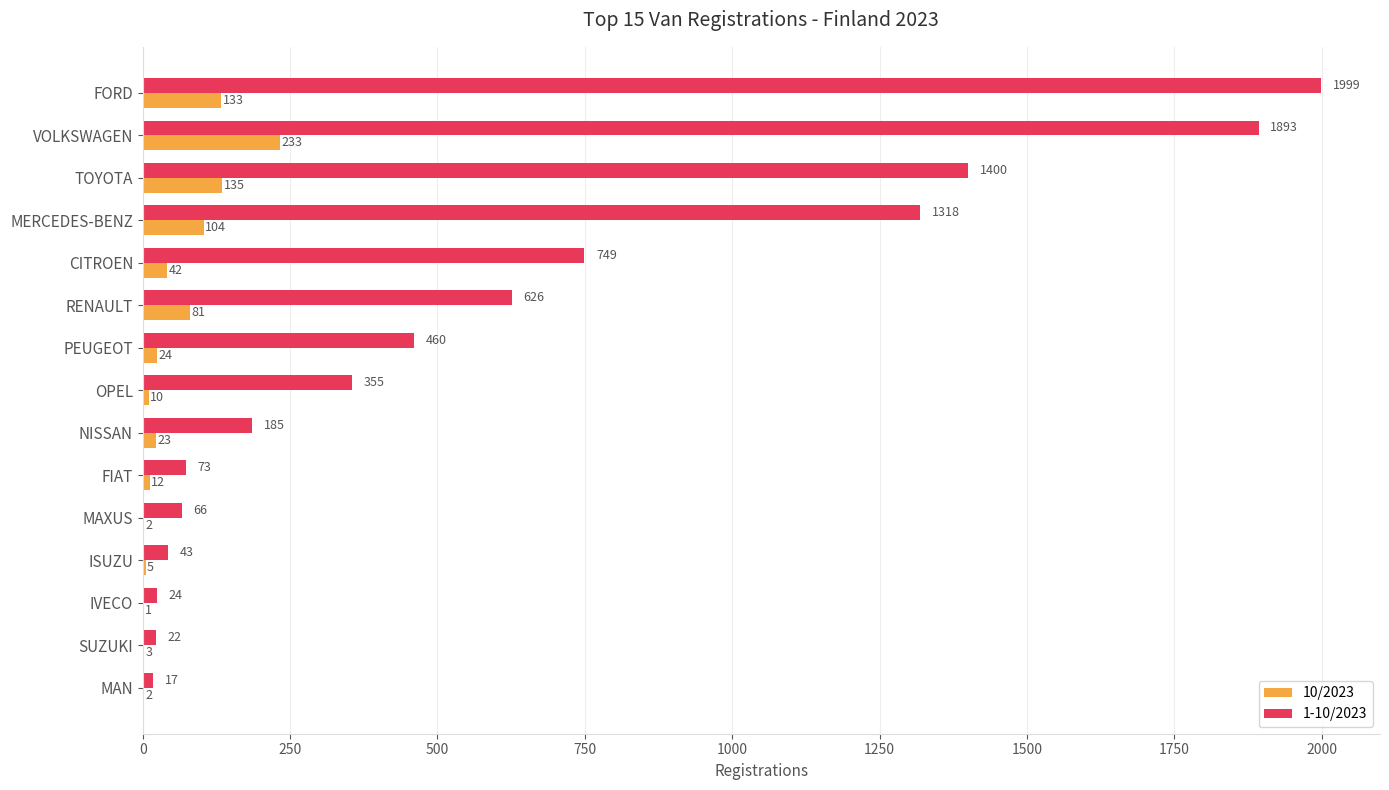

Is the value of 1-10/2023 at ISUZU greater than the value of 10/2023 at MAXUS?

Yes